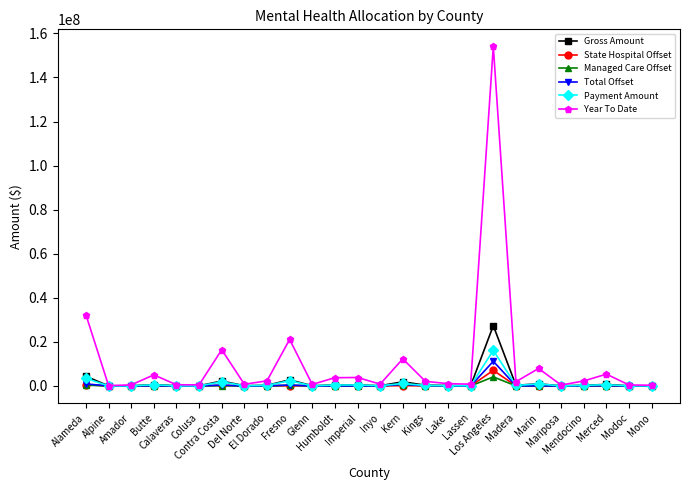

Which series has the largest total across all categories?

Year To Date